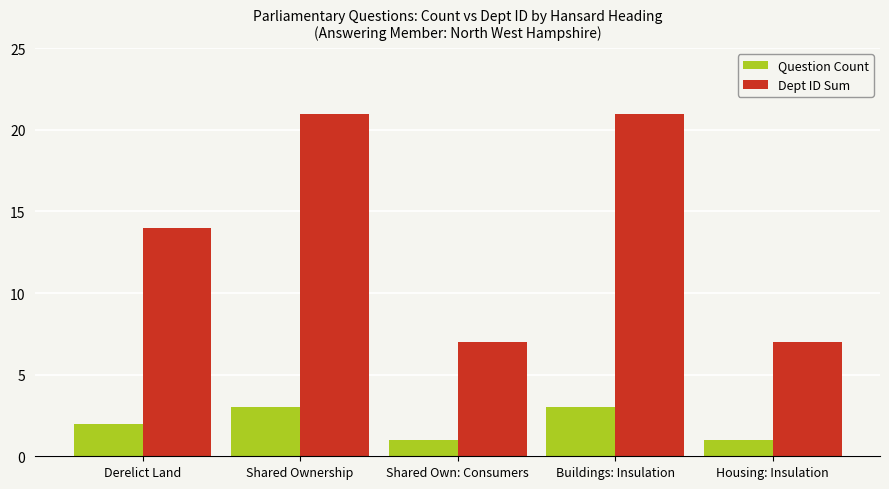

Is the value of Question Count at Shared Own: Consumers greater than the value of Dept ID Sum at Buildings: Insulation?

No